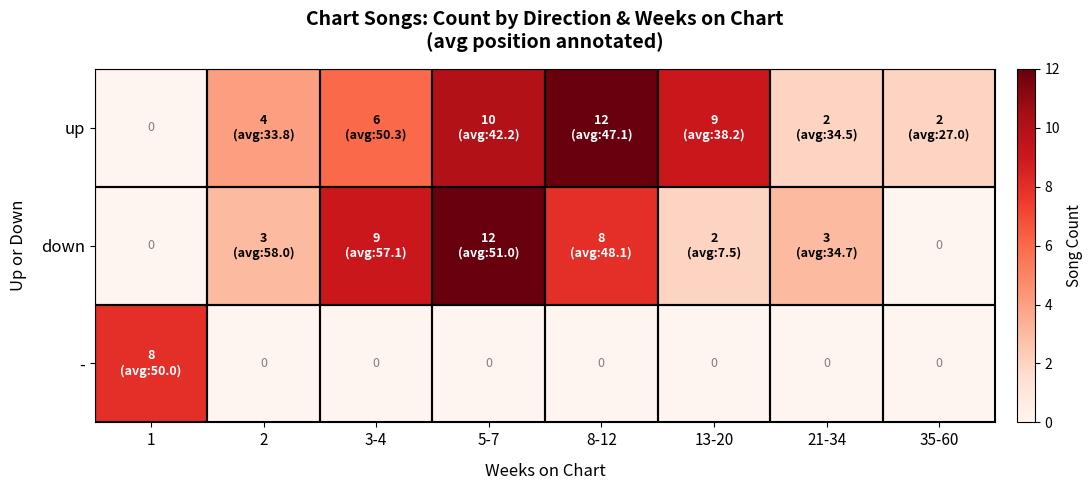

What is the maximum value for down?

12